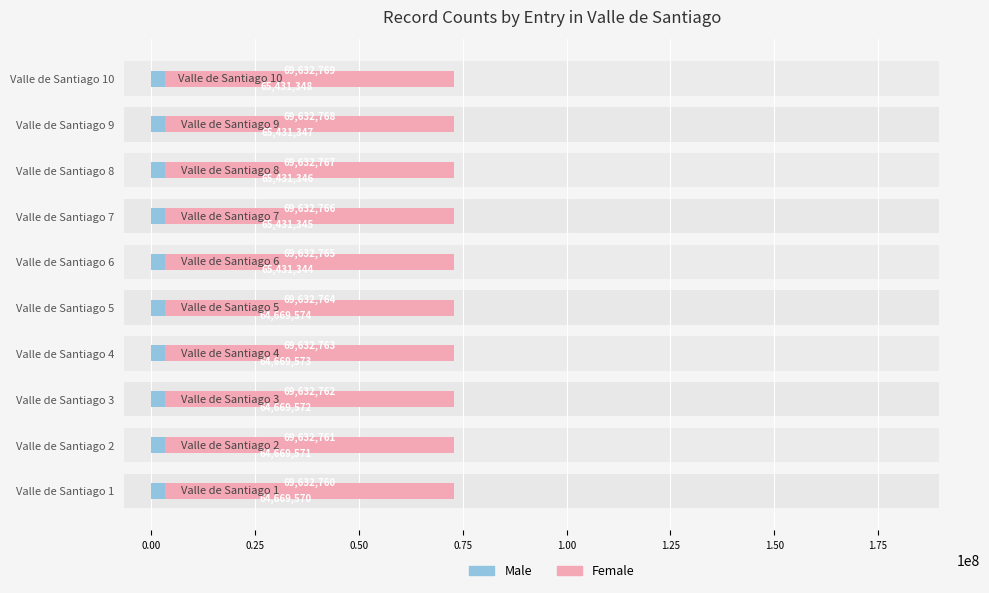

Which has a higher value, Valle de Santiago 3 or Valle de Santiago 9?

Valle de Santiago 9